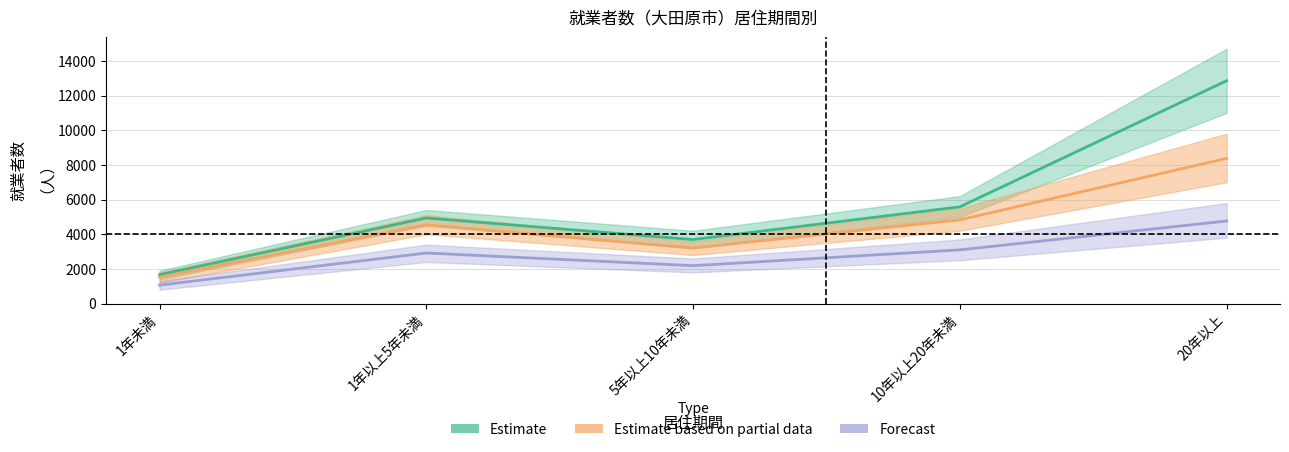

Which series has the largest range (max minus min)?

Estimate